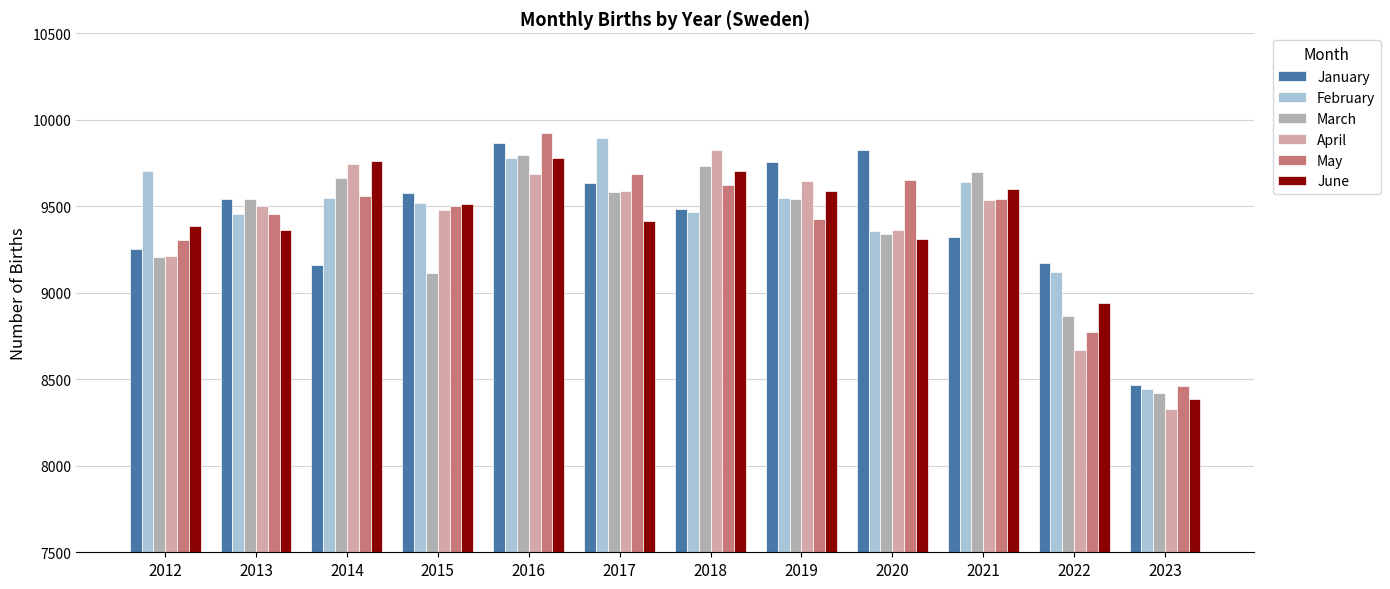

The value of January at 2018 is 14027.2. True or false?

False